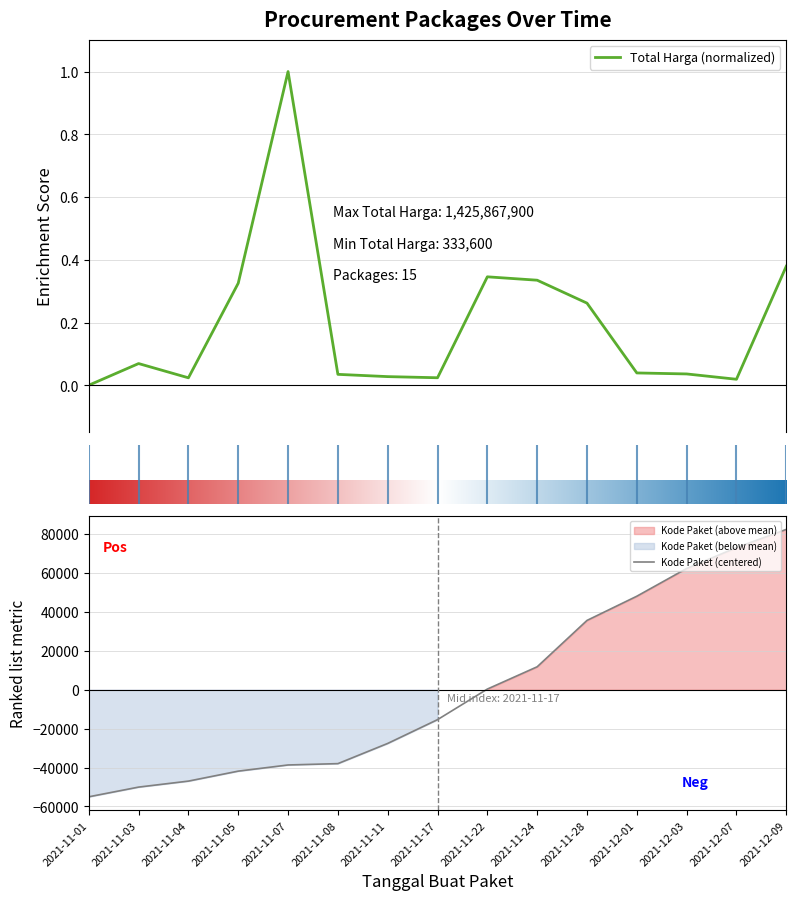

Which label corresponds to the largest value in the chart?

2021-12-09